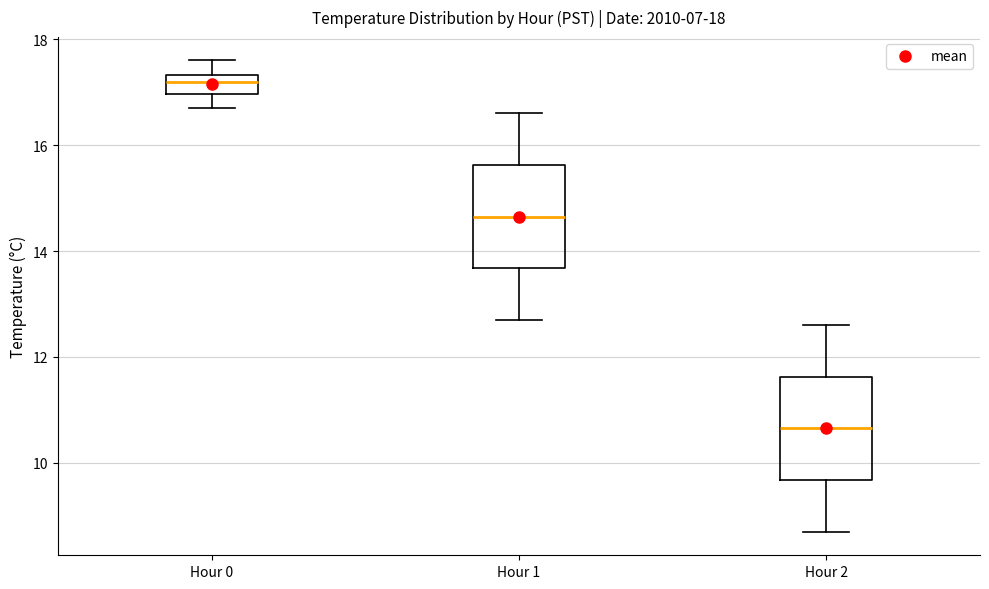

Which box's median line is the lowest?

Hour 2